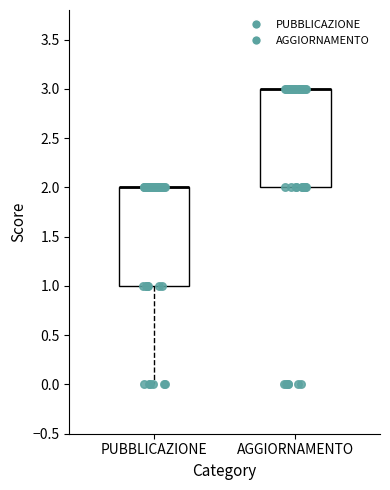

Reading left to right, transcribe this box plot: for each box, give where its median line is, the range the box spans, and where its two whiskers end, as read against the y-axis. The values are not printed on the chart, so give them approximately, as read against the axis.

PUBBLICAZIONE: median 2 (drawn on the box's upper edge), box 1 to 2, whiskers 0 to 2
AGGIORNAMENTO: median 3 (drawn on the box's upper edge), box 2 to 3, whiskers 2 to 3